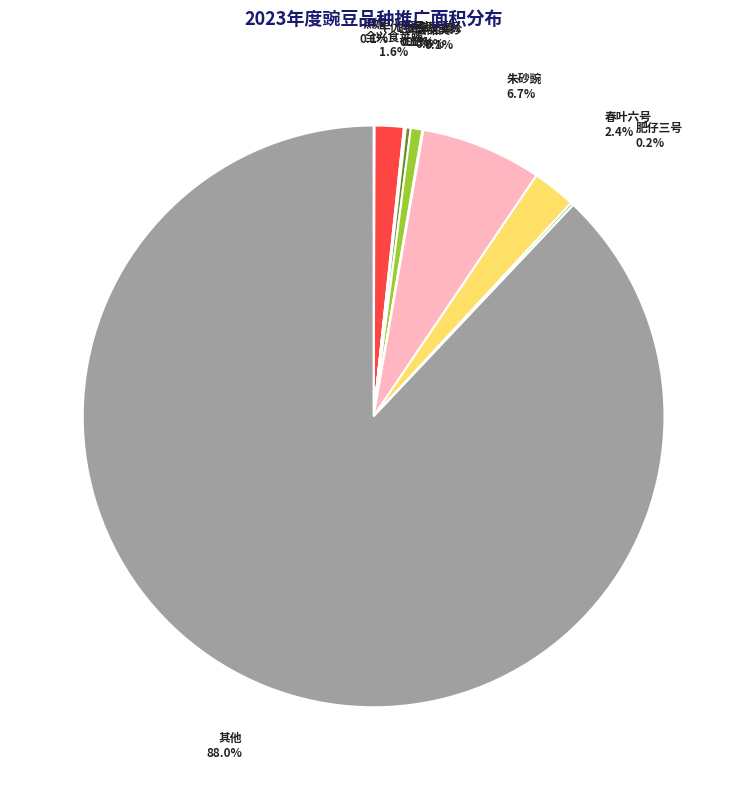

What percentage is NOT represented by 春叶六号?

97.6%